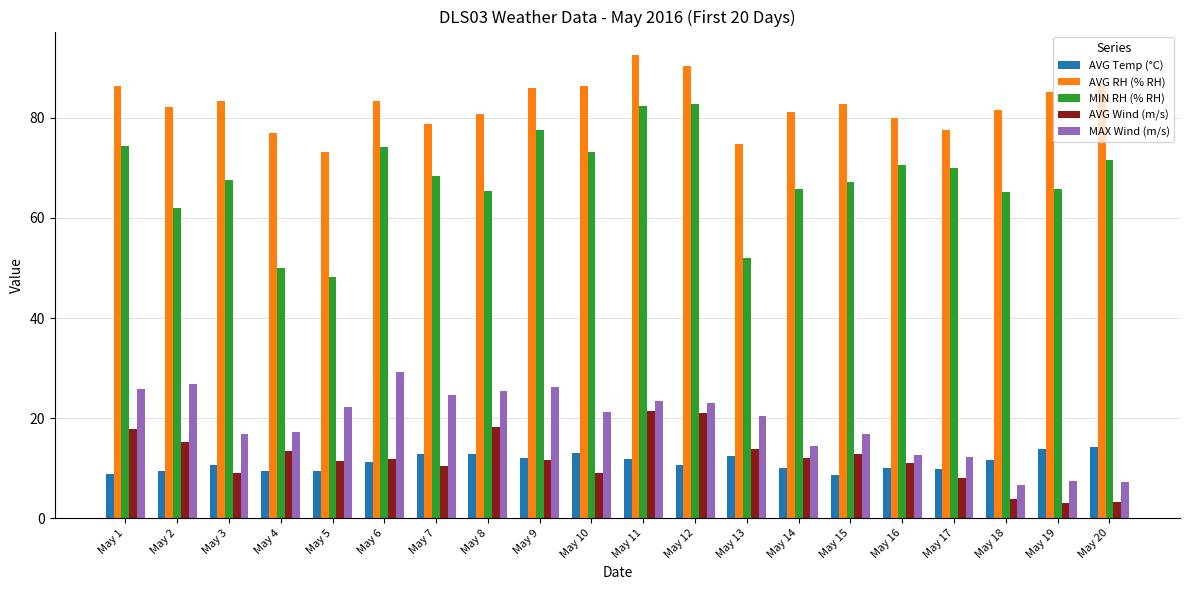

What is the difference between the maximum and minimum values in the AVG Wind (m/s) series?

18.3